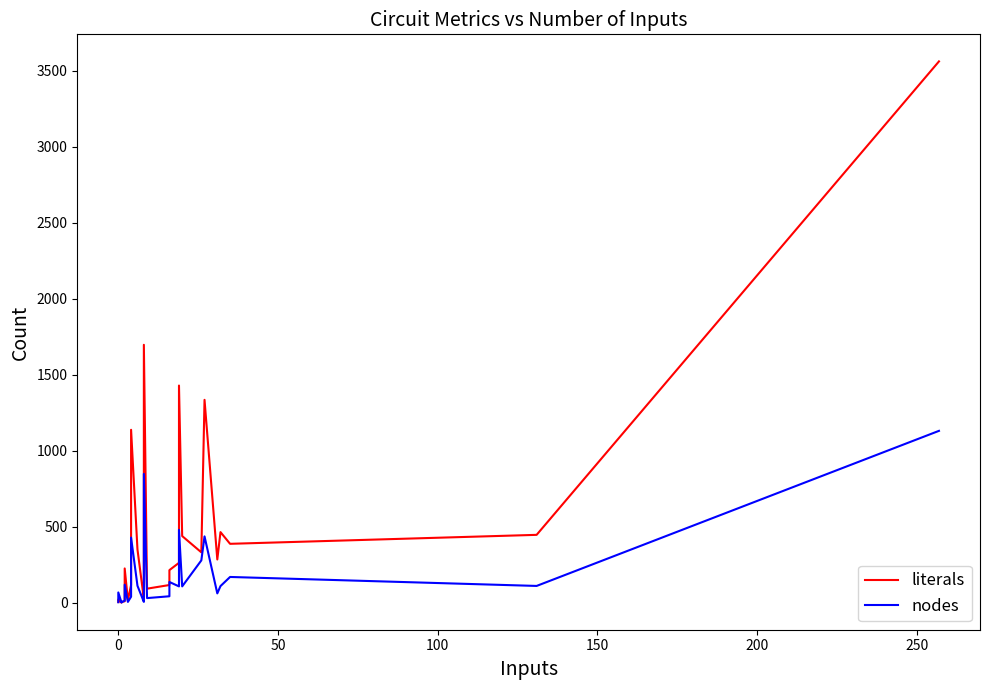

What is the difference between the maximum and minimum values in the literals series?

3560